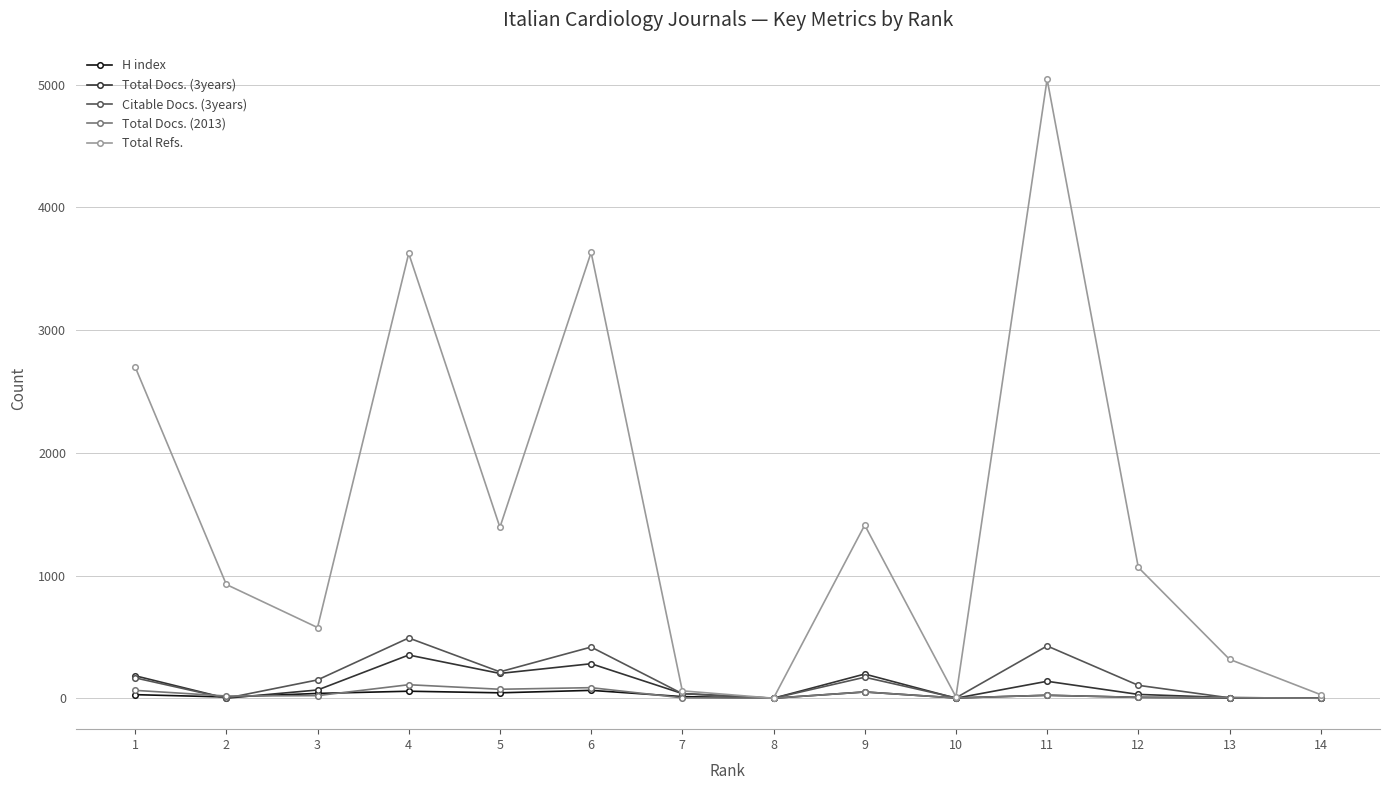

How many lines are shown in the chart?

5